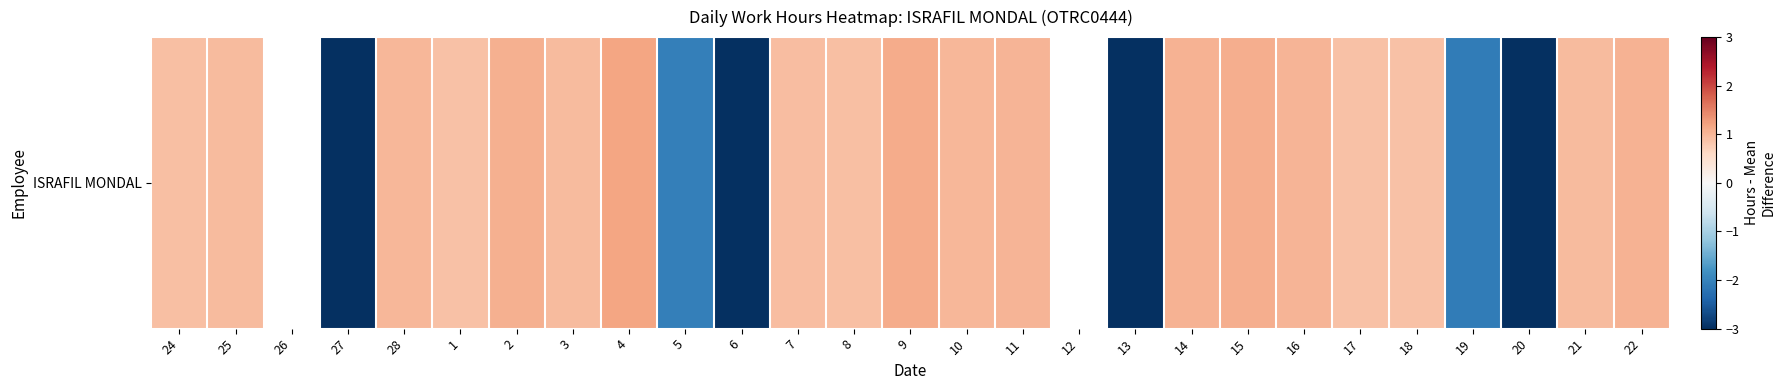

How many values exceed 0?

19